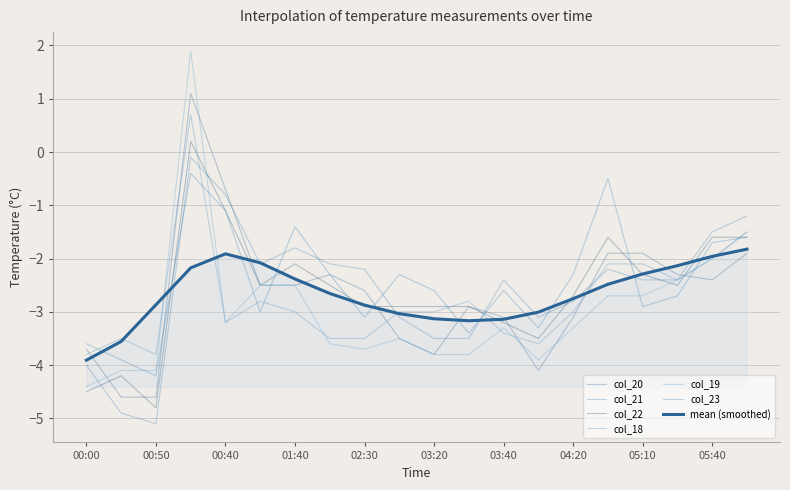

How many lines are shown in the chart?

7